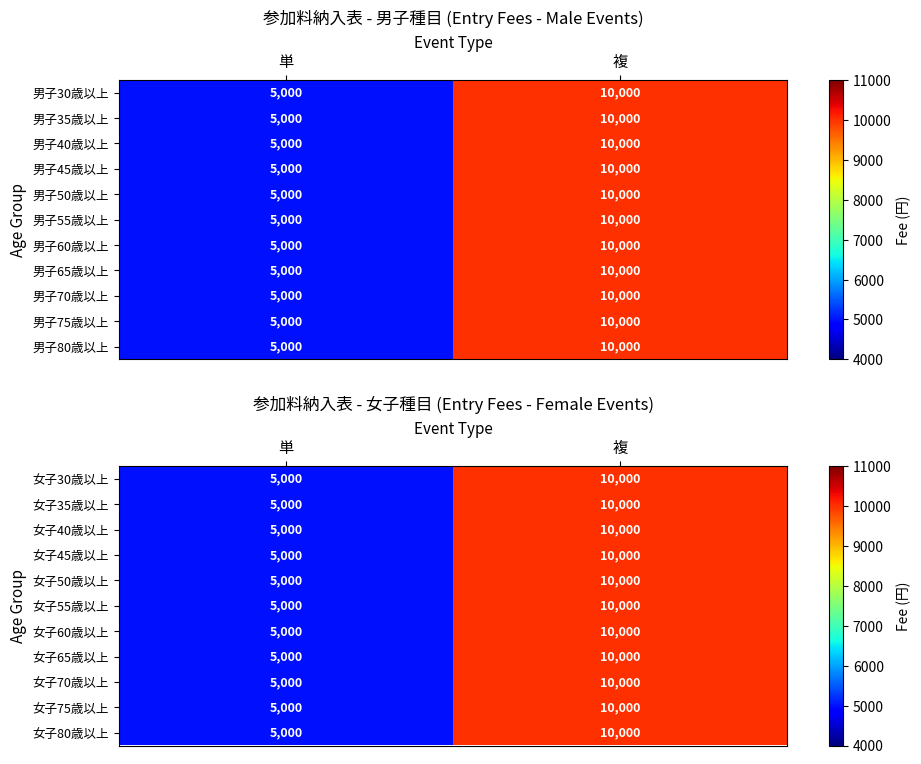

How many data points in 女子35歳以上 are less than 10000?

1